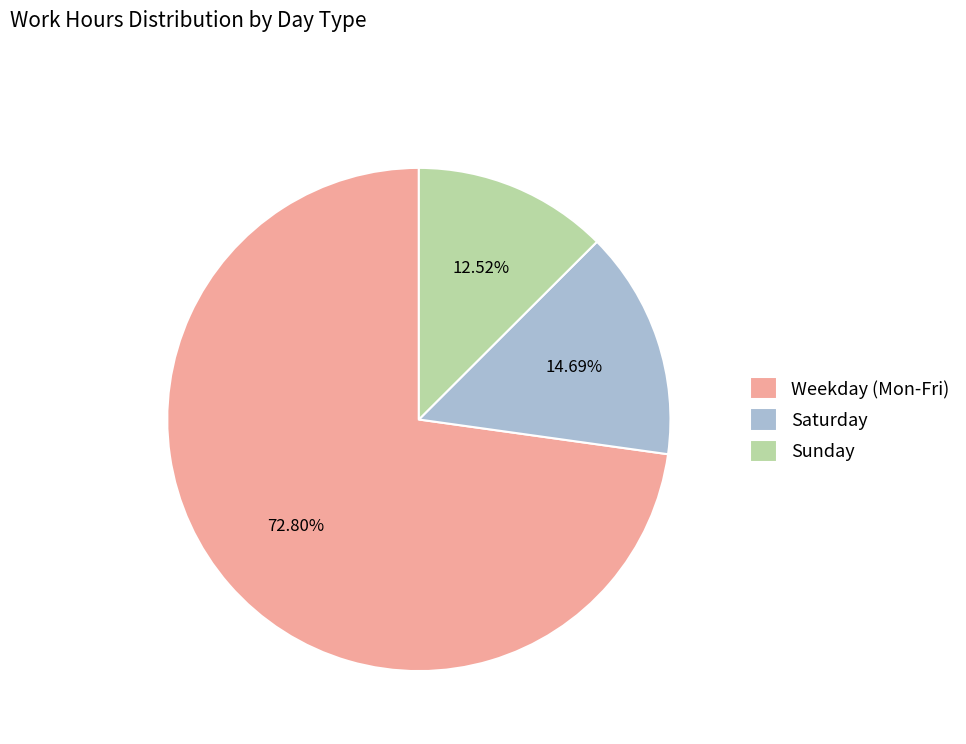

Which has a higher value, Saturday or Sunday?

Saturday